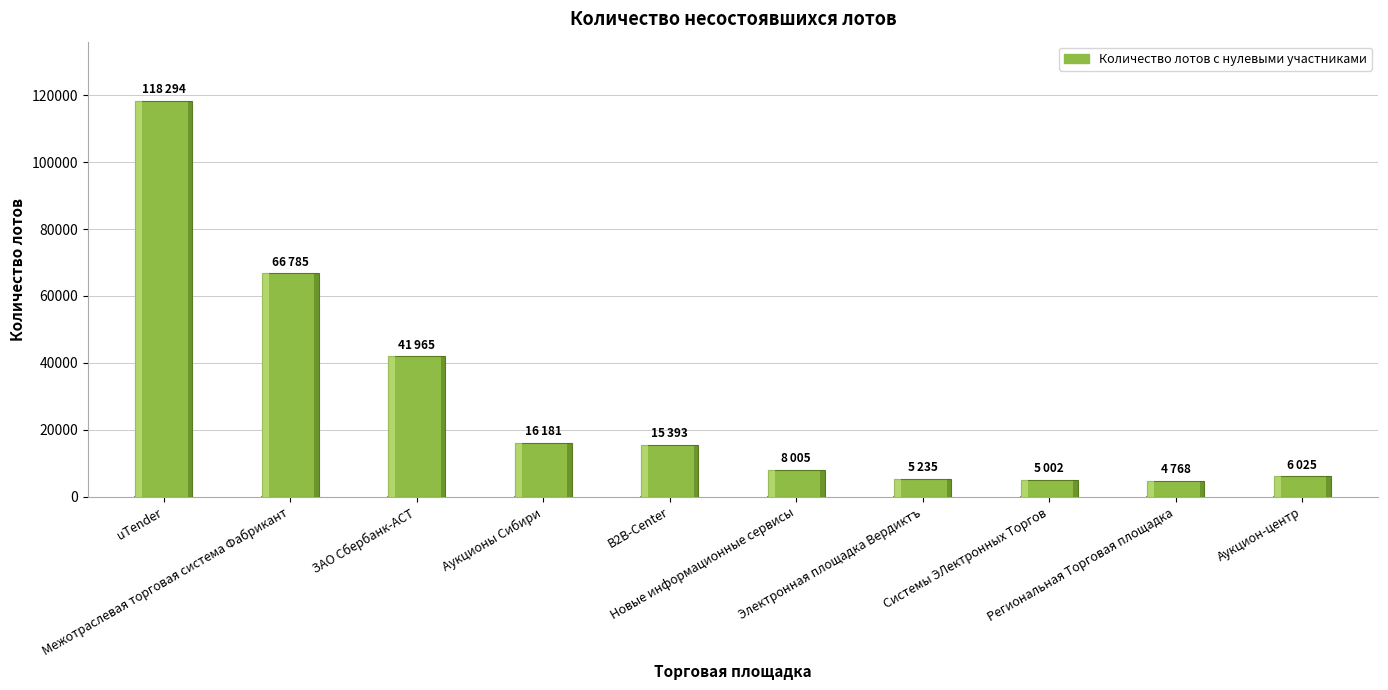

What position from the left is uTender?

1